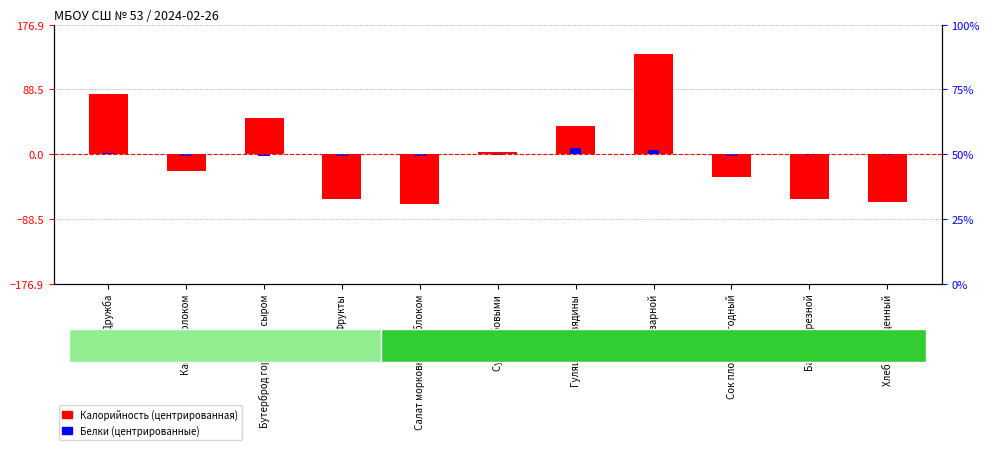

What is the value of the Калорийность (центр.) bar at the 4th from the left?

-60.7